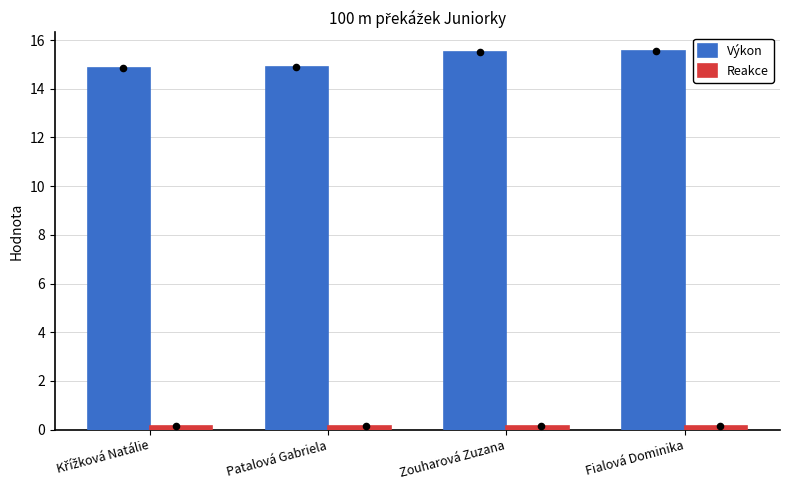

At which category is the sum across all series the highest?

Fialová Dominika